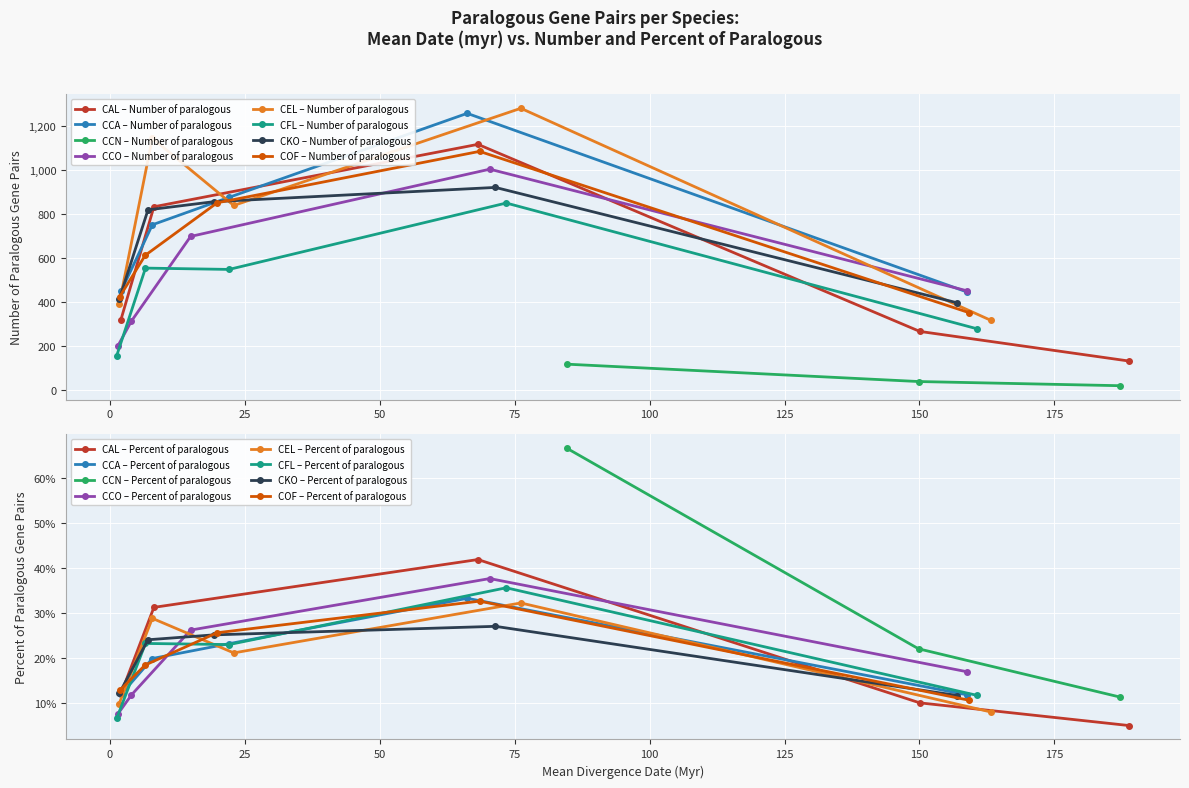

The value of Mean of date (myr) at 32 is 225.5. True or false?

False